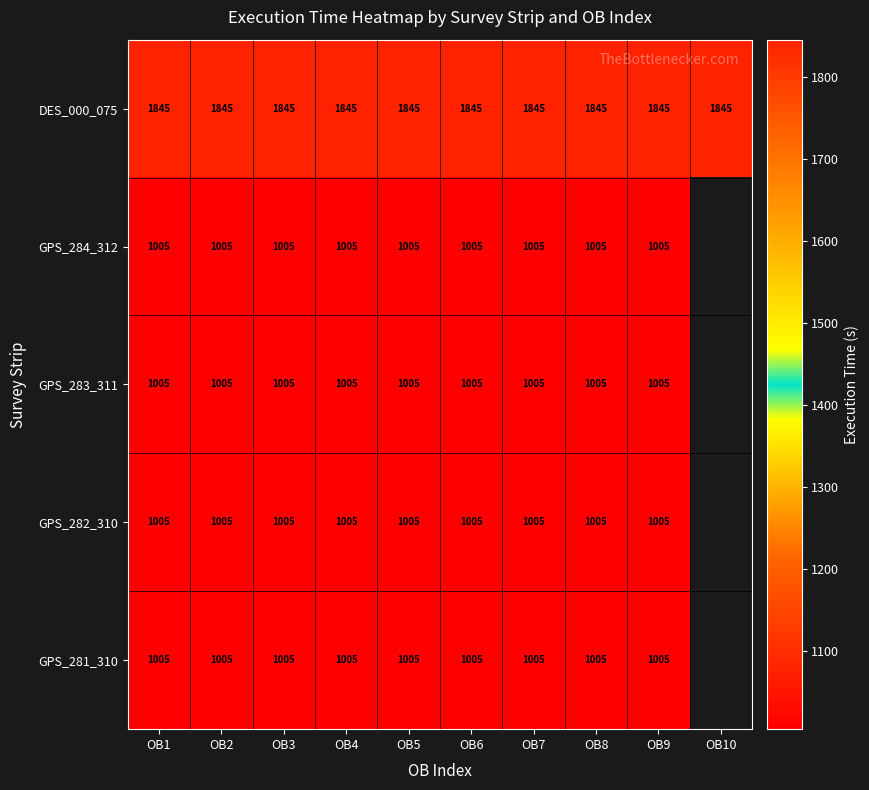

At how many categories does at least one series exceed 1083?

10